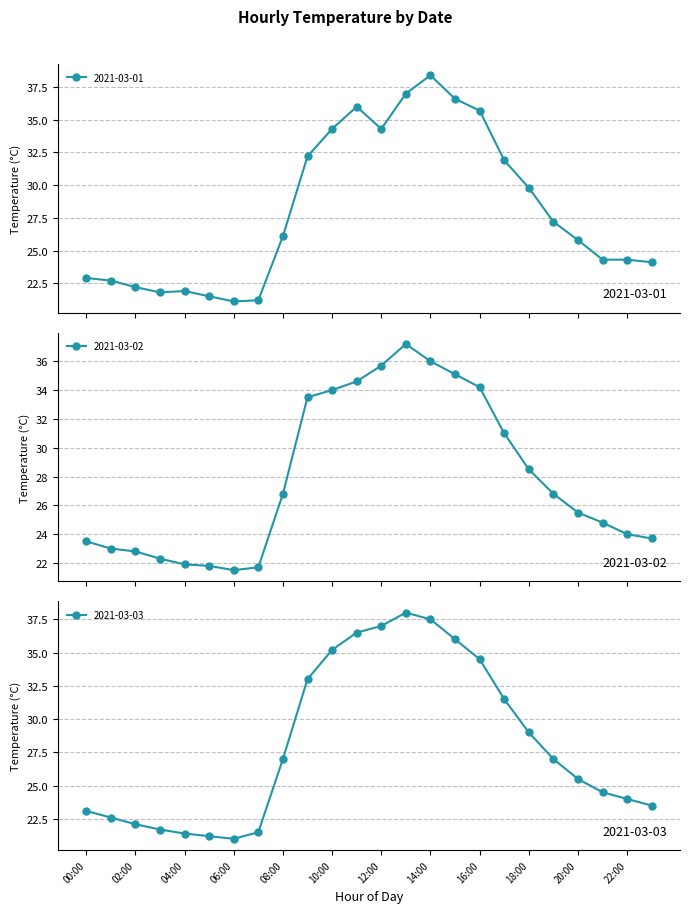

Read the 2021-03-01 value at 23:00.

24.1